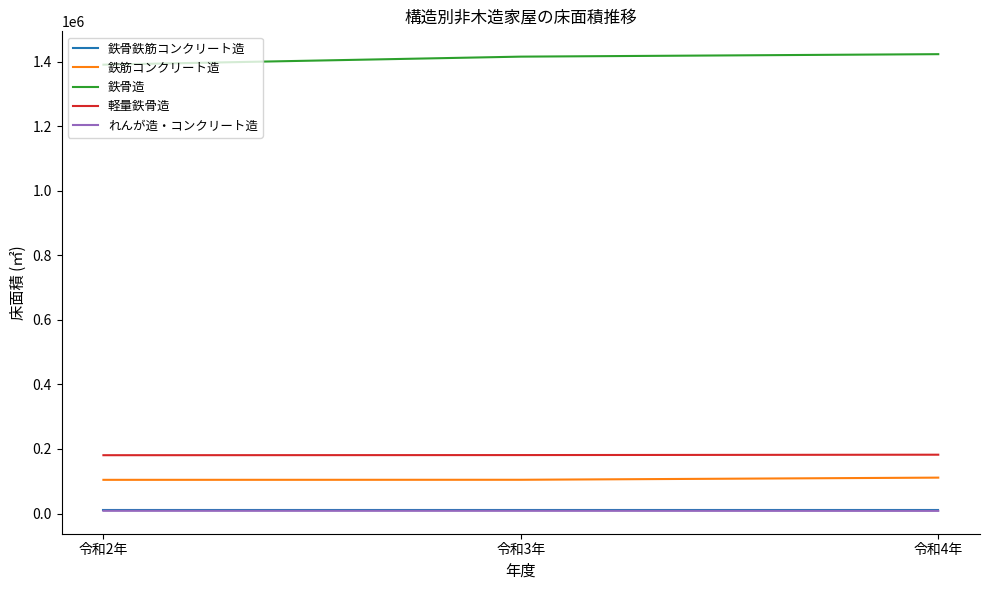

At how many categories does at least one series exceed 1183590?

3